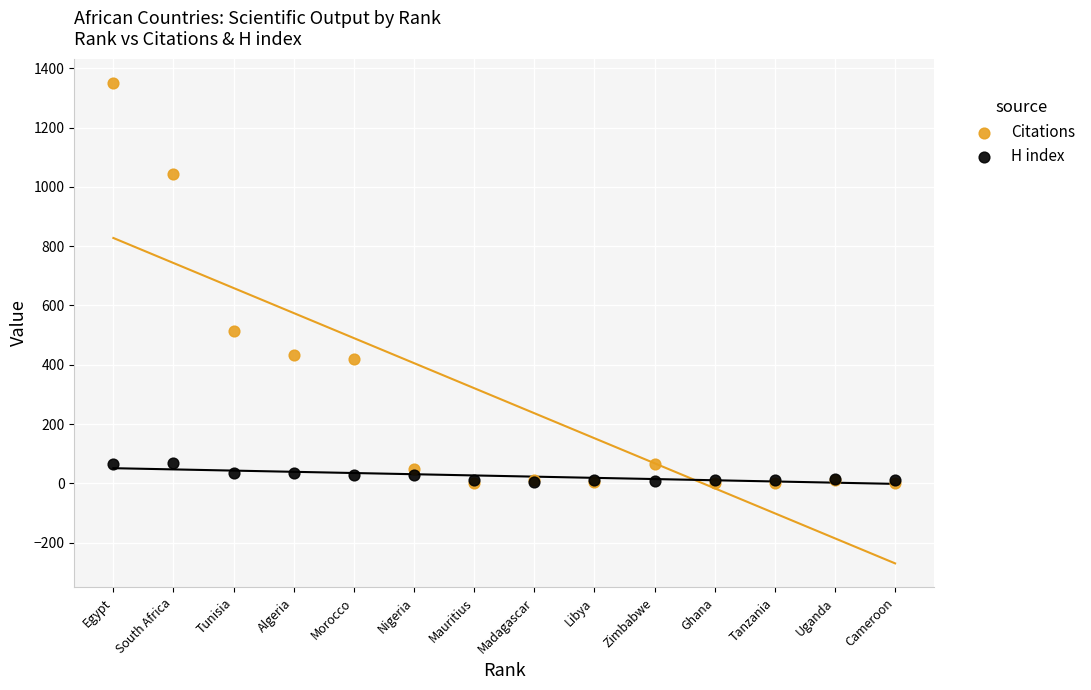

Across all series, what Y value is closest to 675?

514